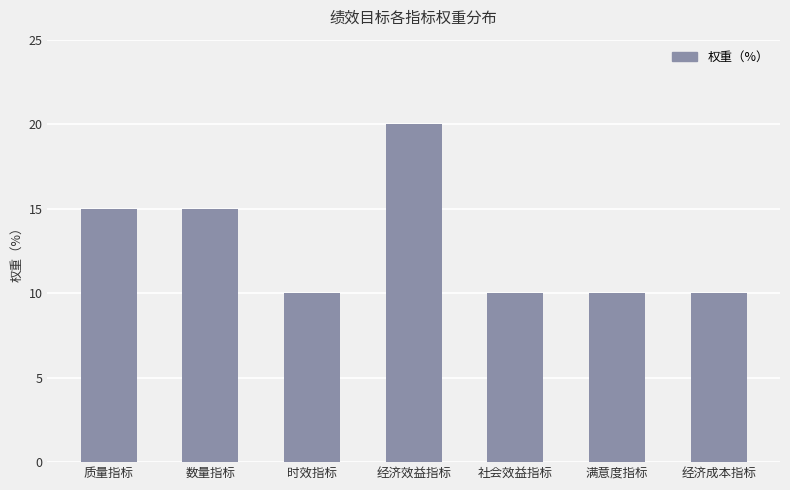

What is the difference between the values at 社会效益指标 and 质量指标?

5